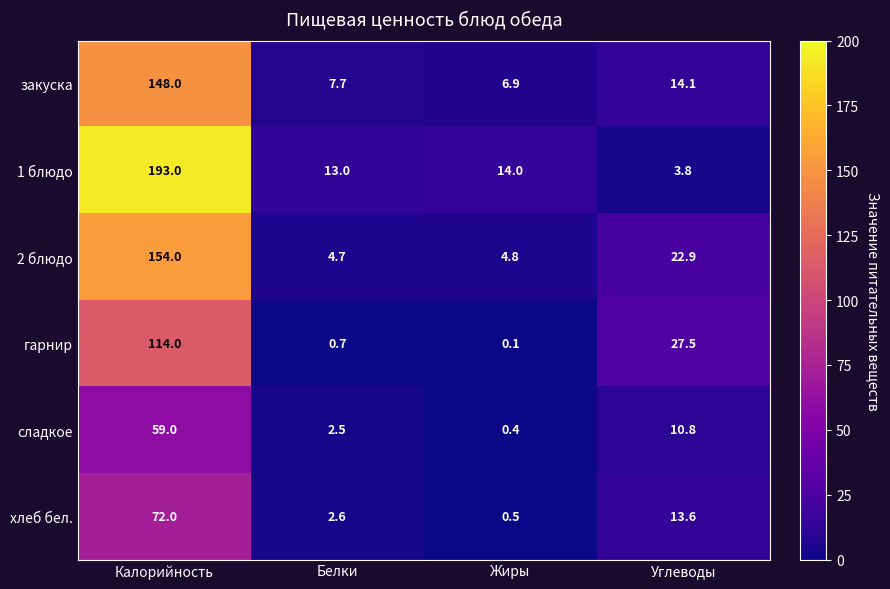

Reading left to right, extract all data points from this chart.

закуска: Калорийность=148.0	Белки=7.7	Жиры=6.9	Углеводы=14.1
1 блюдо: Калорийность=193.0	Белки=13.0	Жиры=14.0	Углеводы=3.8
2 блюдо: Калорийность=154.0	Белки=4.7	Жиры=4.8	Углеводы=22.9
гарнир: Калорийность=114.0	Белки=0.7	Жиры=0.1	Углеводы=27.5
сладкое: Калорийность=59.0	Белки=2.5	Жиры=0.4	Углеводы=10.8
хлеб бел.: Калорийность=72.0	Белки=2.6	Жиры=0.5	Углеводы=13.6